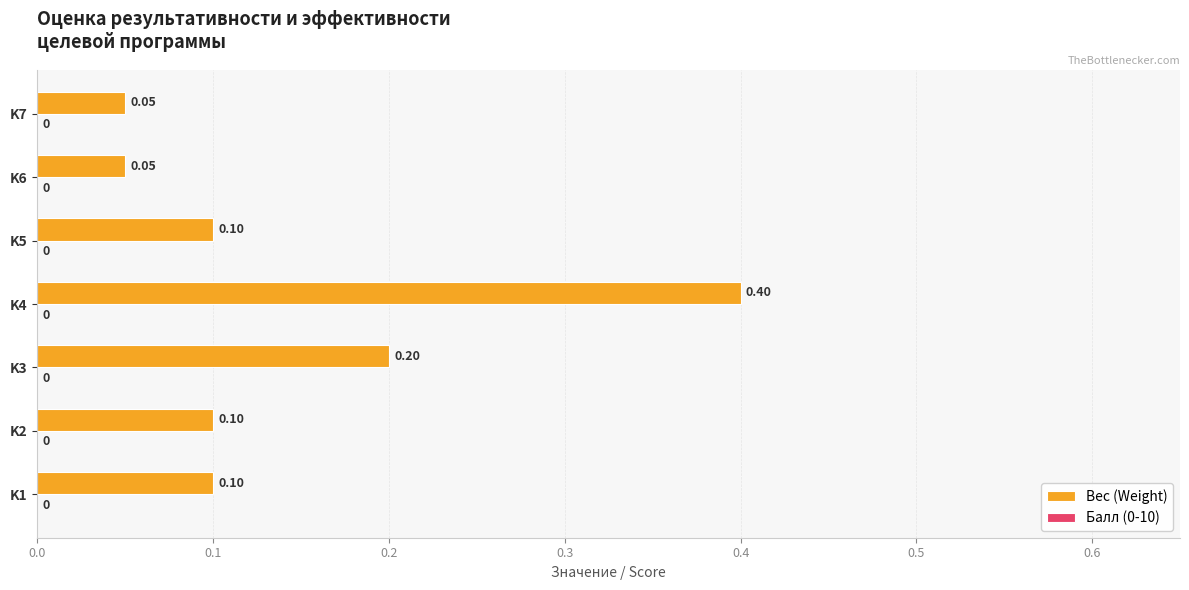

Between K1 and K6, which is larger?

K1